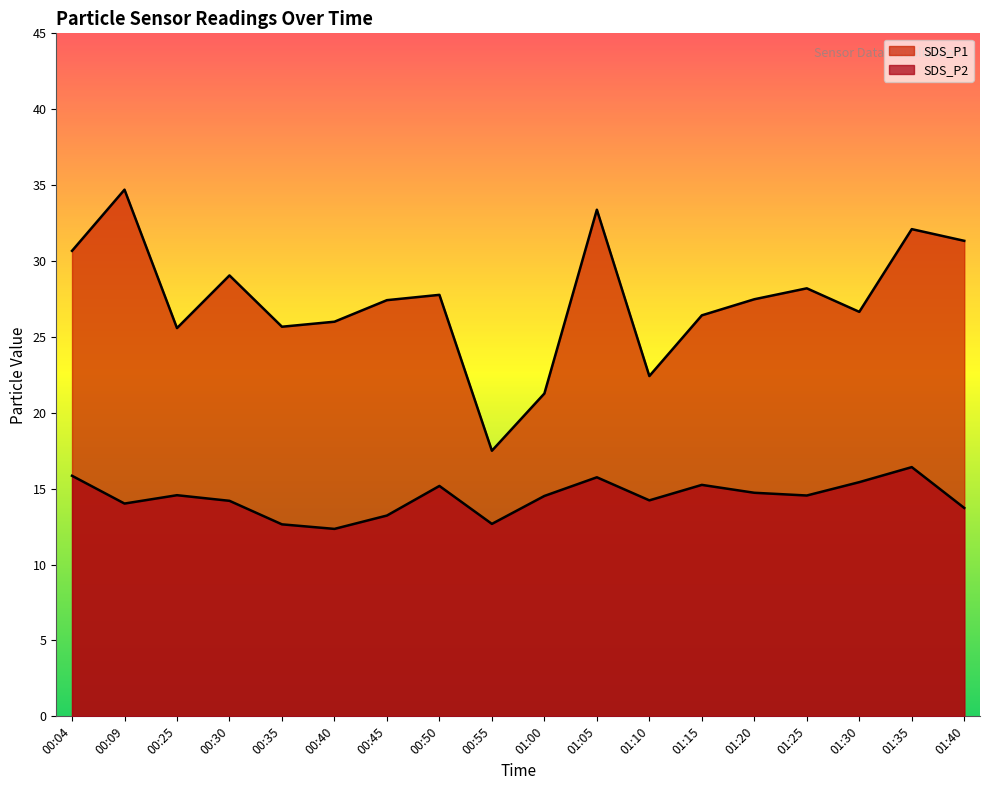

What position from the right is 01:15?

6